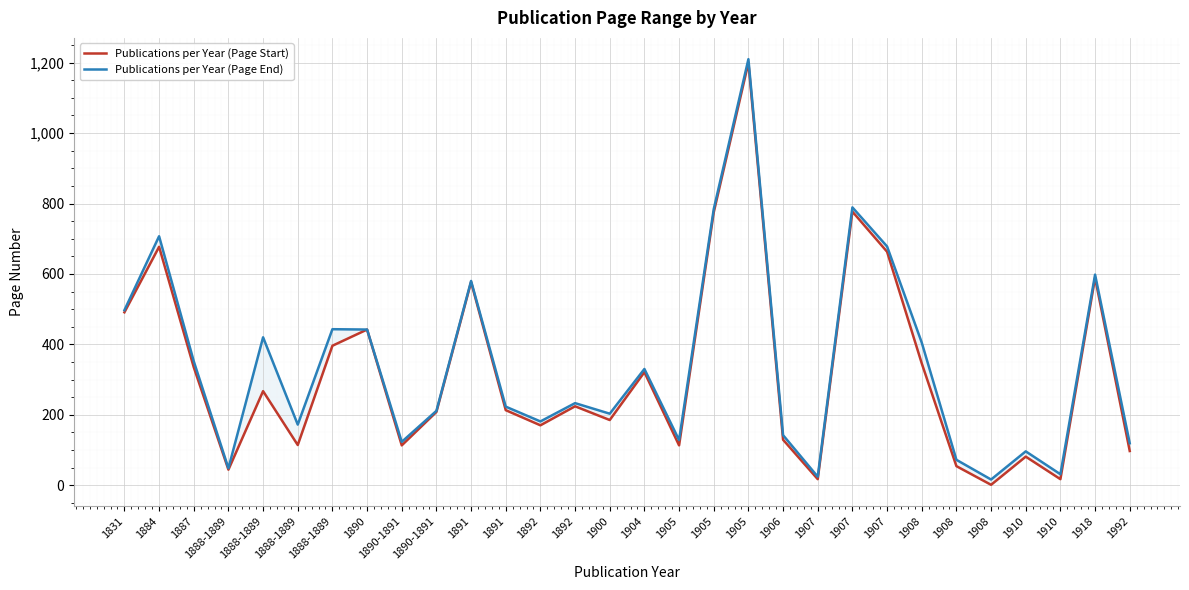

Does the chart display data point markers on the line(s)?

No